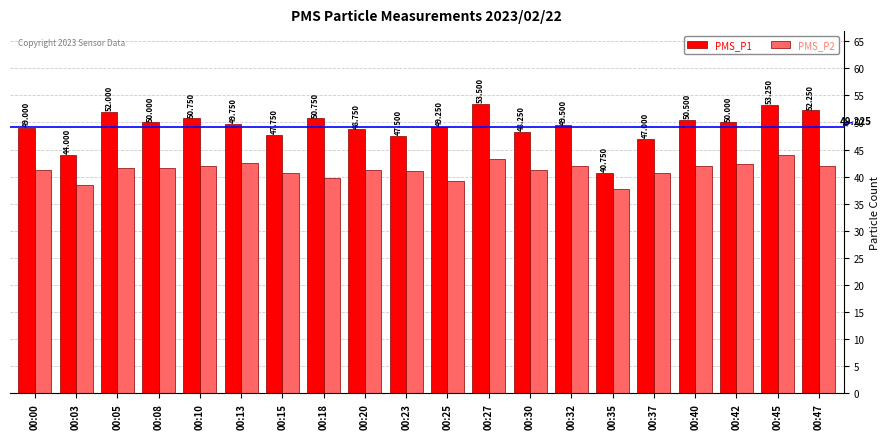

Rank the series by their maximum value, from highest to lowest.

PMS_P1, PMS_P2